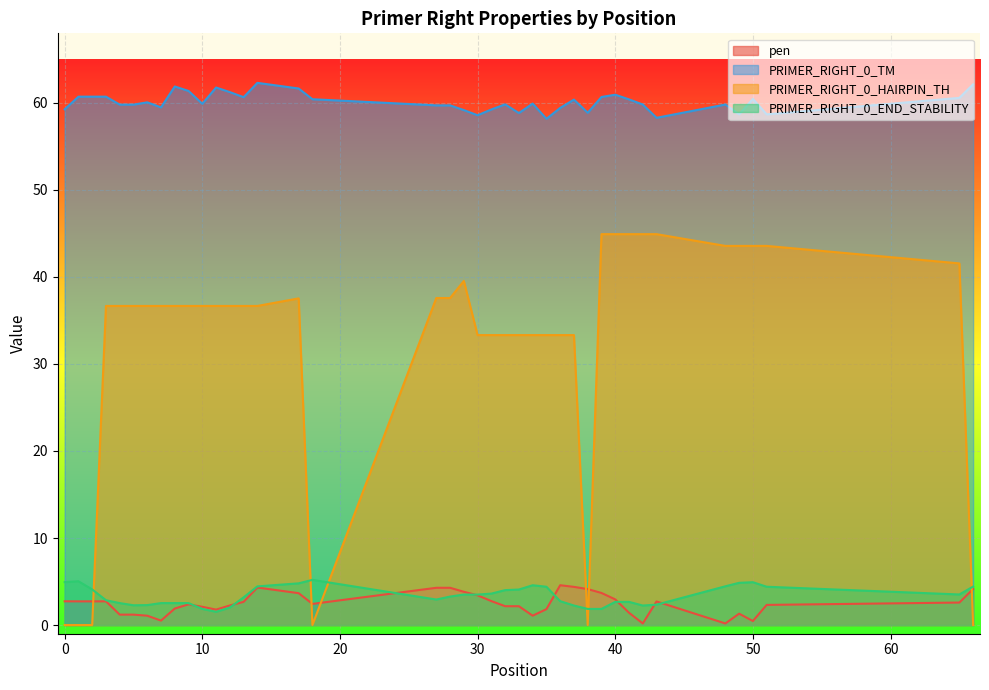

True or false: PRIMER_RIGHT_0_TM and pen intersect in this chart.

False